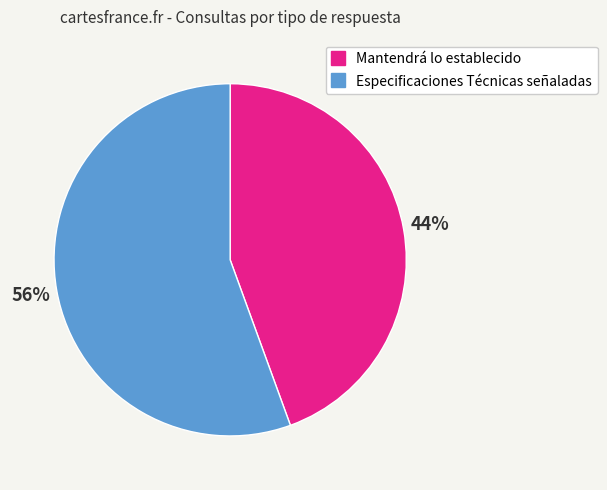

Between Mantendrá lo establecido and Especificaciones Técnicas señaladas, which is larger?

Especificaciones Técnicas señaladas